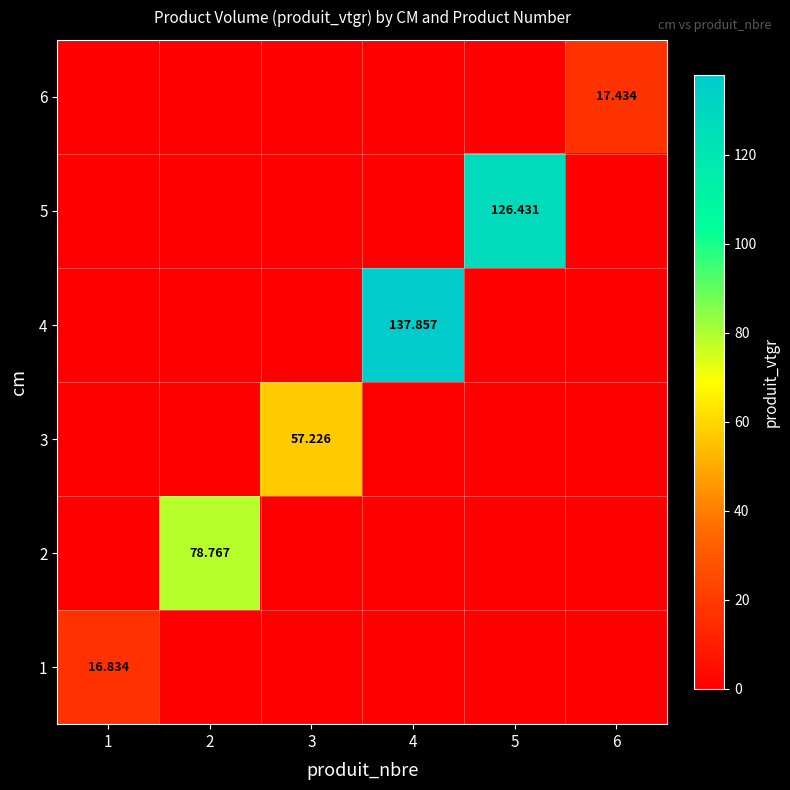

The 3 series shows 23.6 at 1. True or false?

False